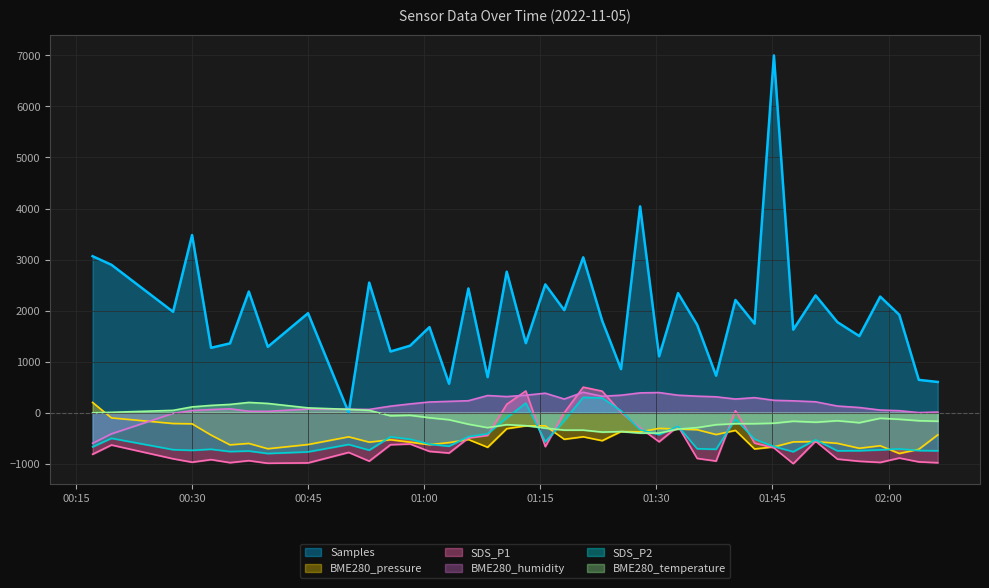

What is the value of the Samples point at the 9th from the left?

1948.6